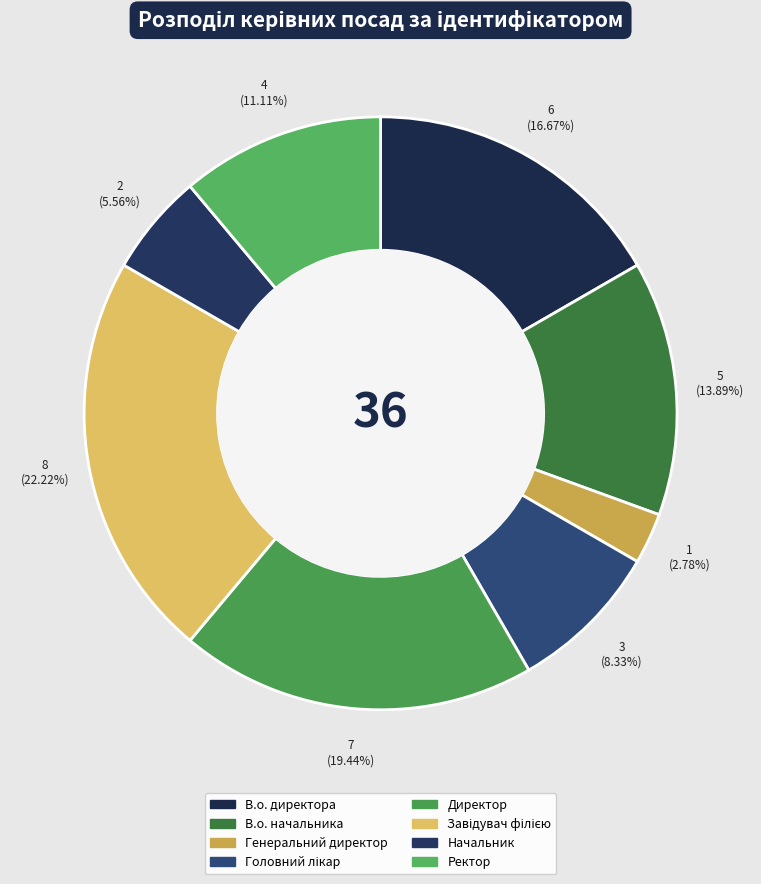

To the nearest percent, what is the average slice percentage?

12%